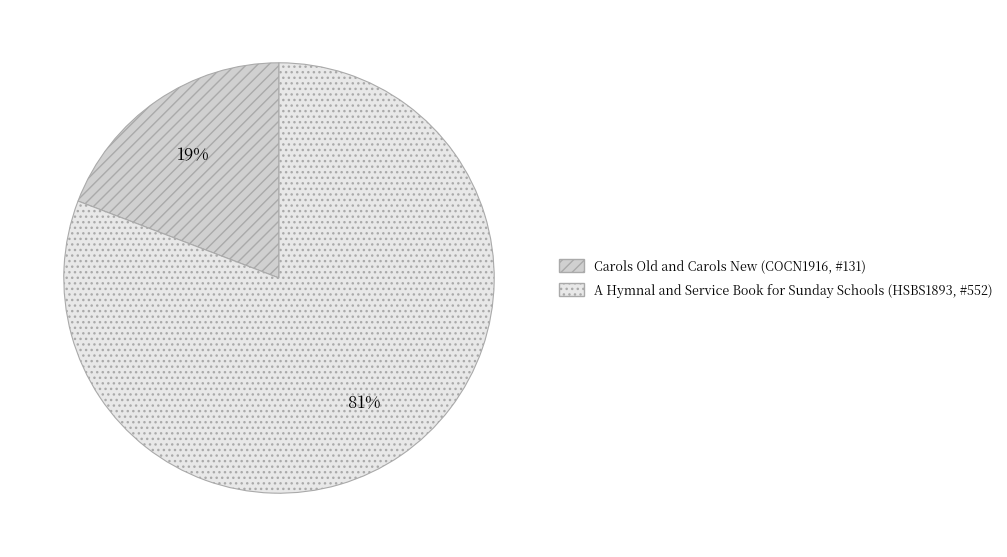

To the nearest percent, what is the difference between the A Hymnal and Service Book for Sunday Schools (HSBS1893, #552) and Carols Old and Carols New (COCN1916, #131) slice percentages?

62%